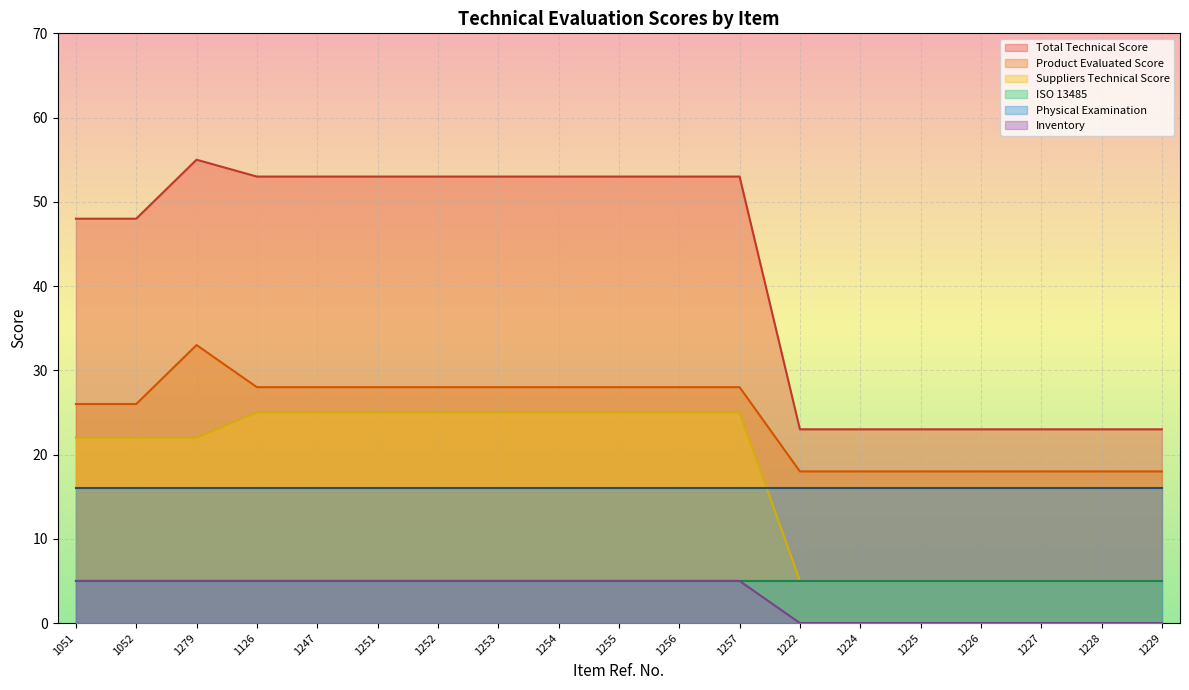

What are all the series names shown in the legend?

Total Technical Score, Product Evaluated Score, Suppliers Technical Score, ISO 13485, Physical Examination, Inventory